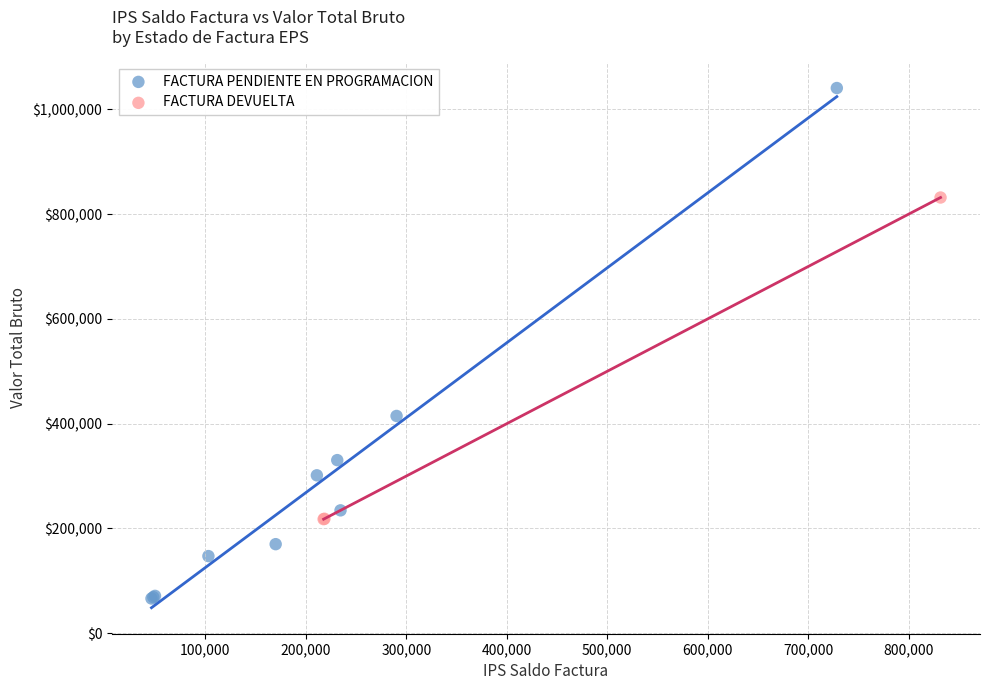

Which series has the widest spread of Y values?

FACTURA PENDIENTE EN PROGRAMACION